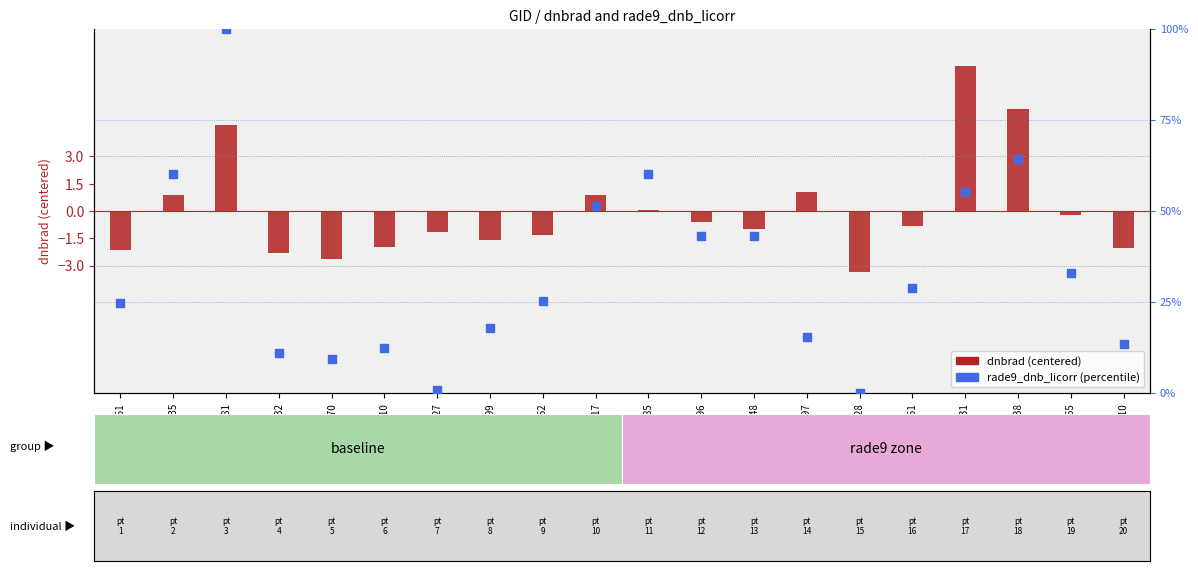

Which series contains the highest Y value?

rade9_dnb_licorr (percentile)